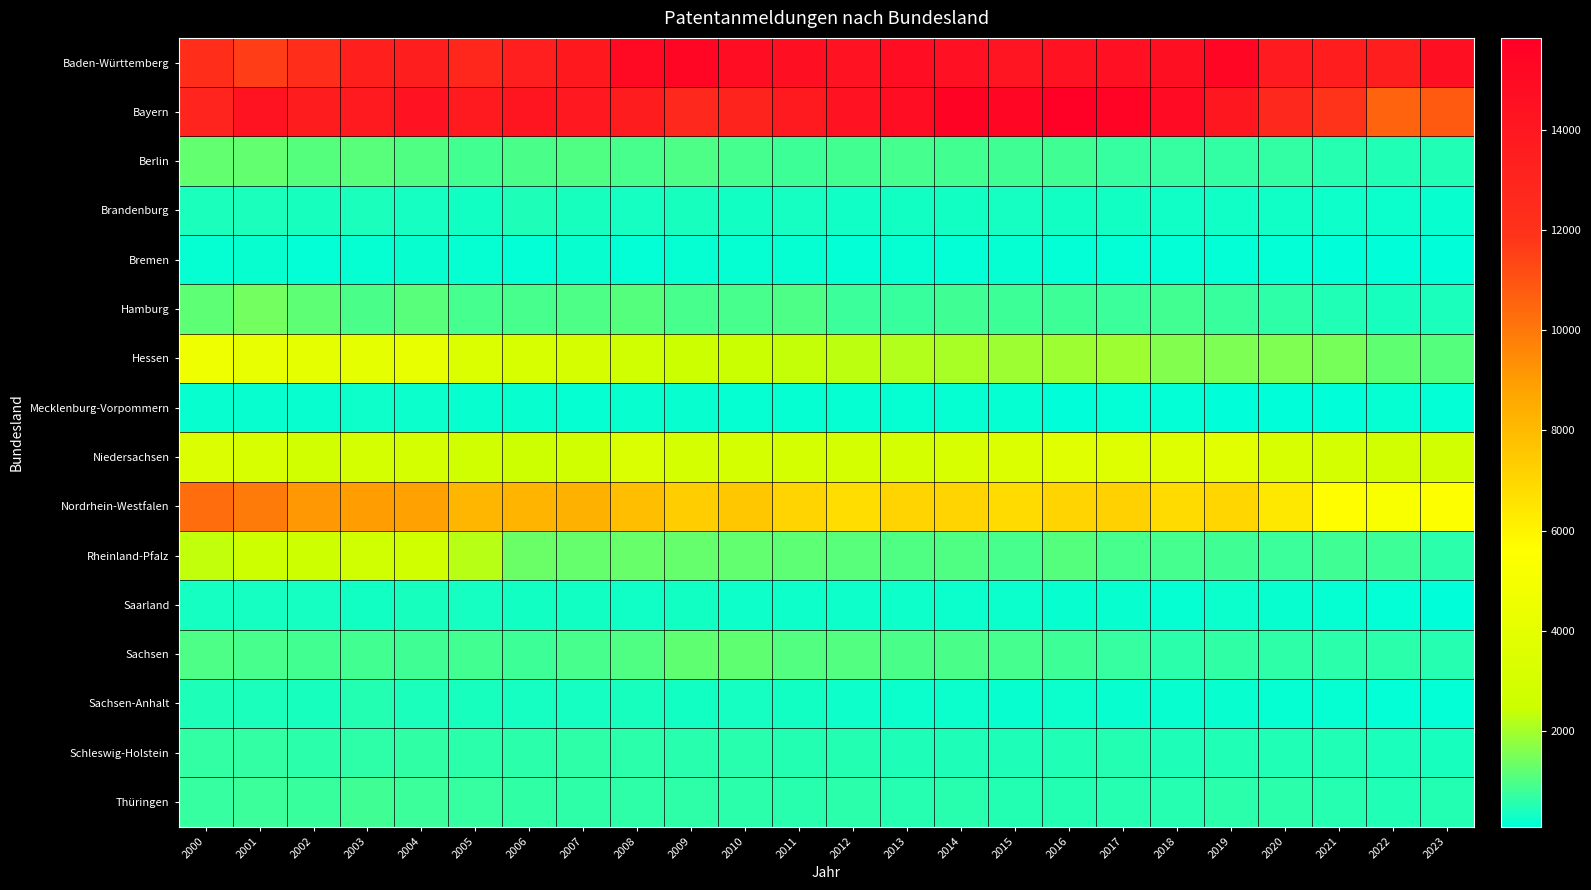

At how many categories does at least one series exceed 1660?

24